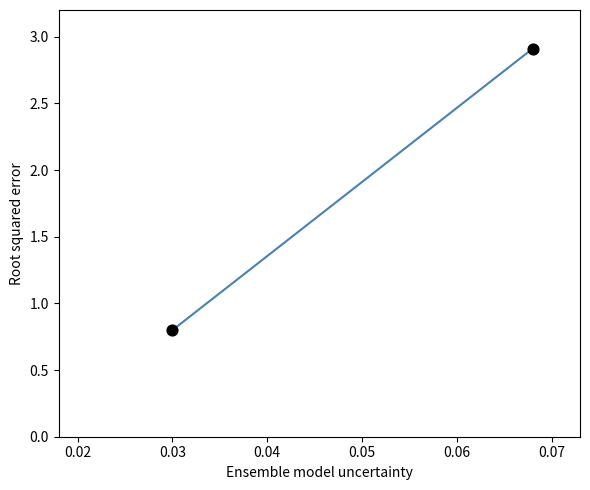

What is the average Y value?

1.9